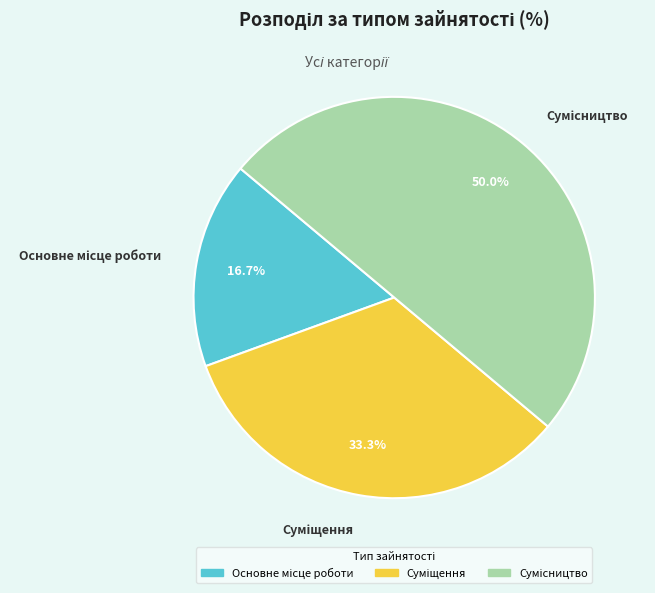

Between Основне місце роботи and Сумісництво, which is larger?

Сумісництво